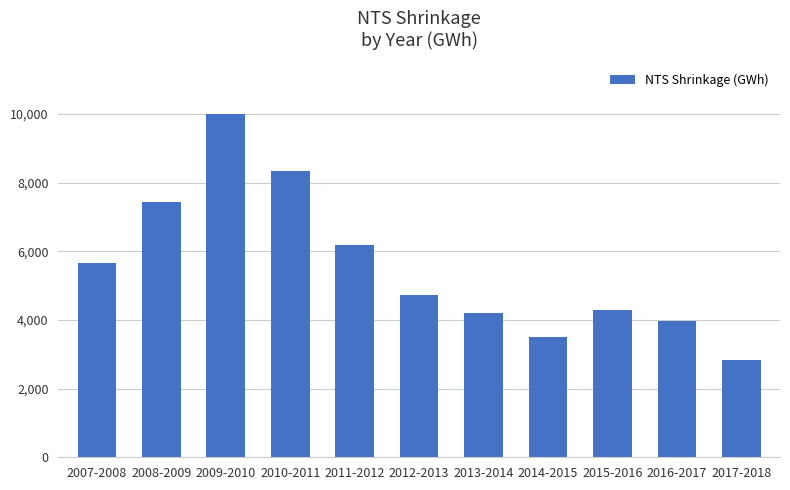

Reading right to left, transcribe all the data shown in this chart.

2840.9	3972.2	4290.5	3516.7	4204.9	4723.7	6199.6	8354.2	10009.5	7432.6	5672.1